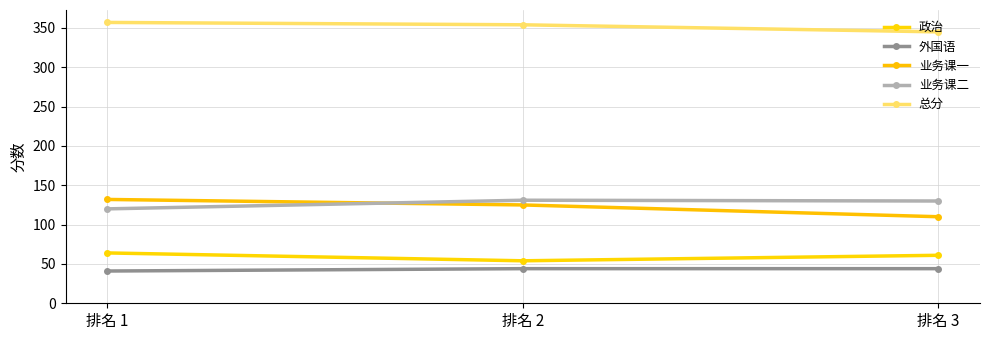

What is the sum of all 总分 values?

1056